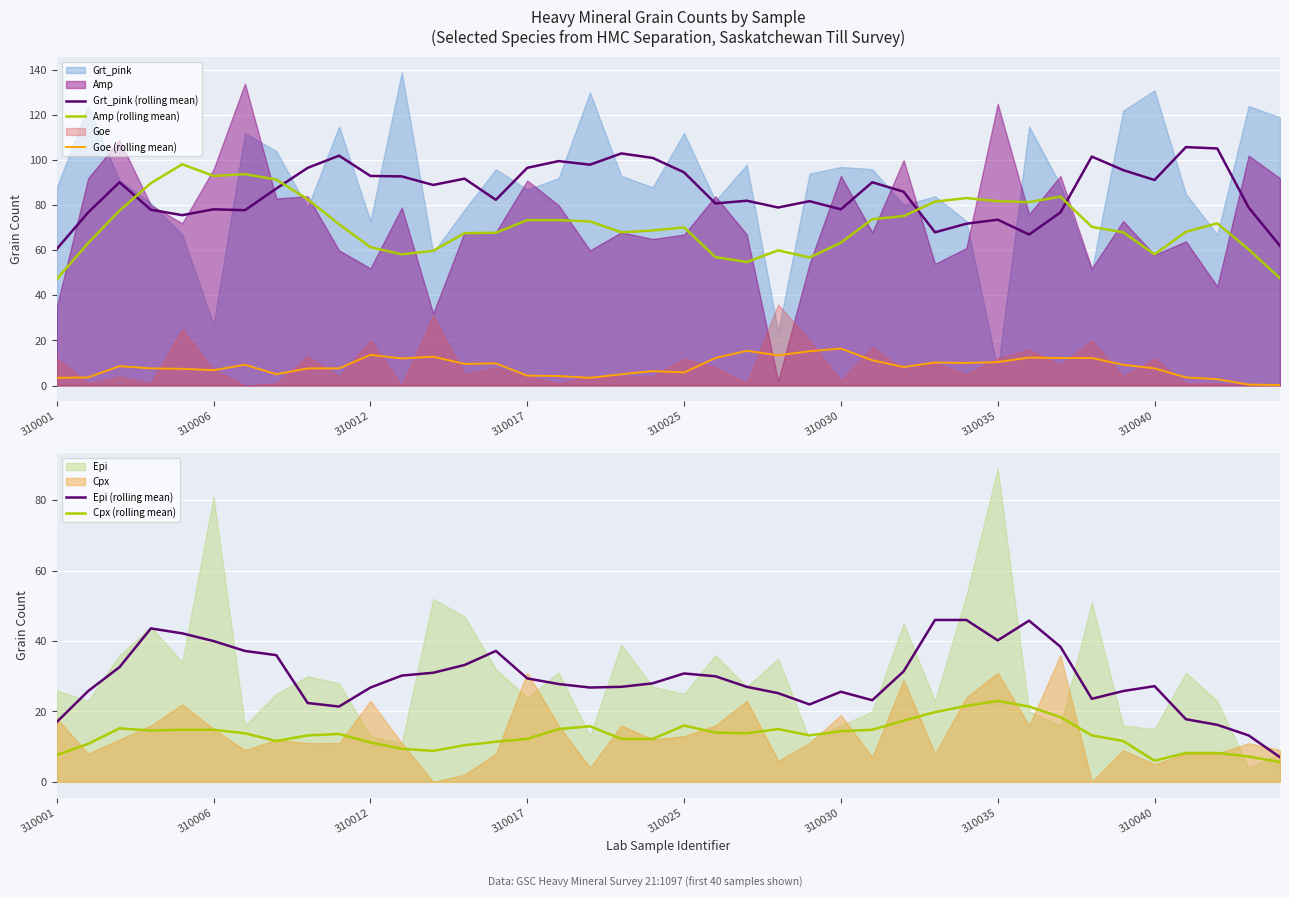

Which series has the largest total across all categories?

Grt_pink (rolling mean)